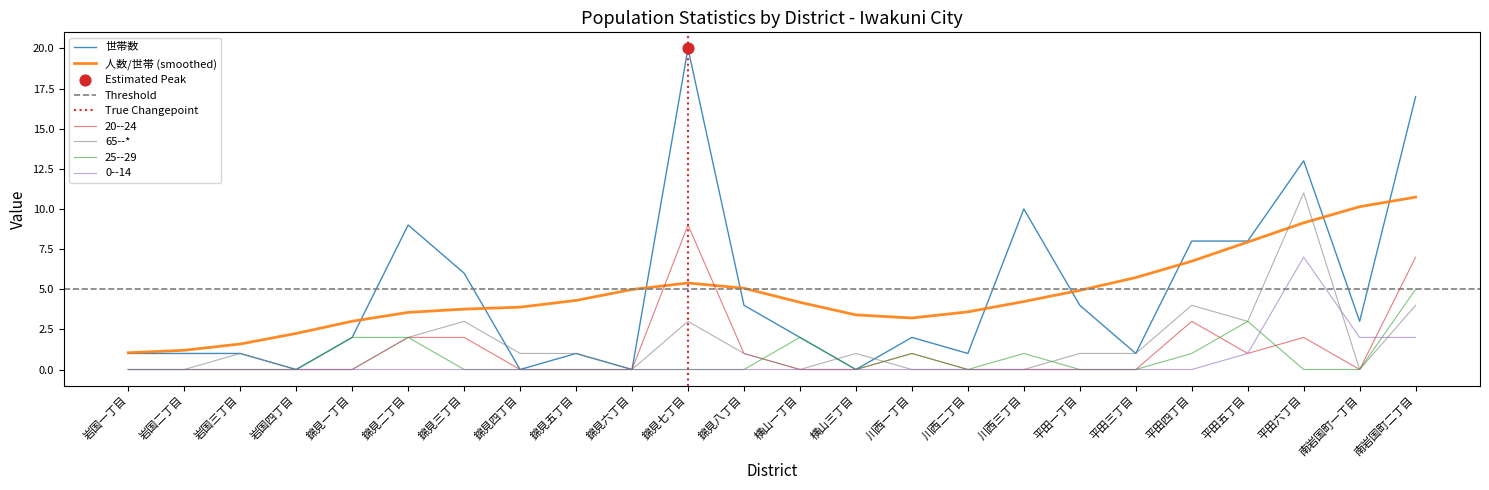

Which series reaches the maximum Y coordinate?

世帯数